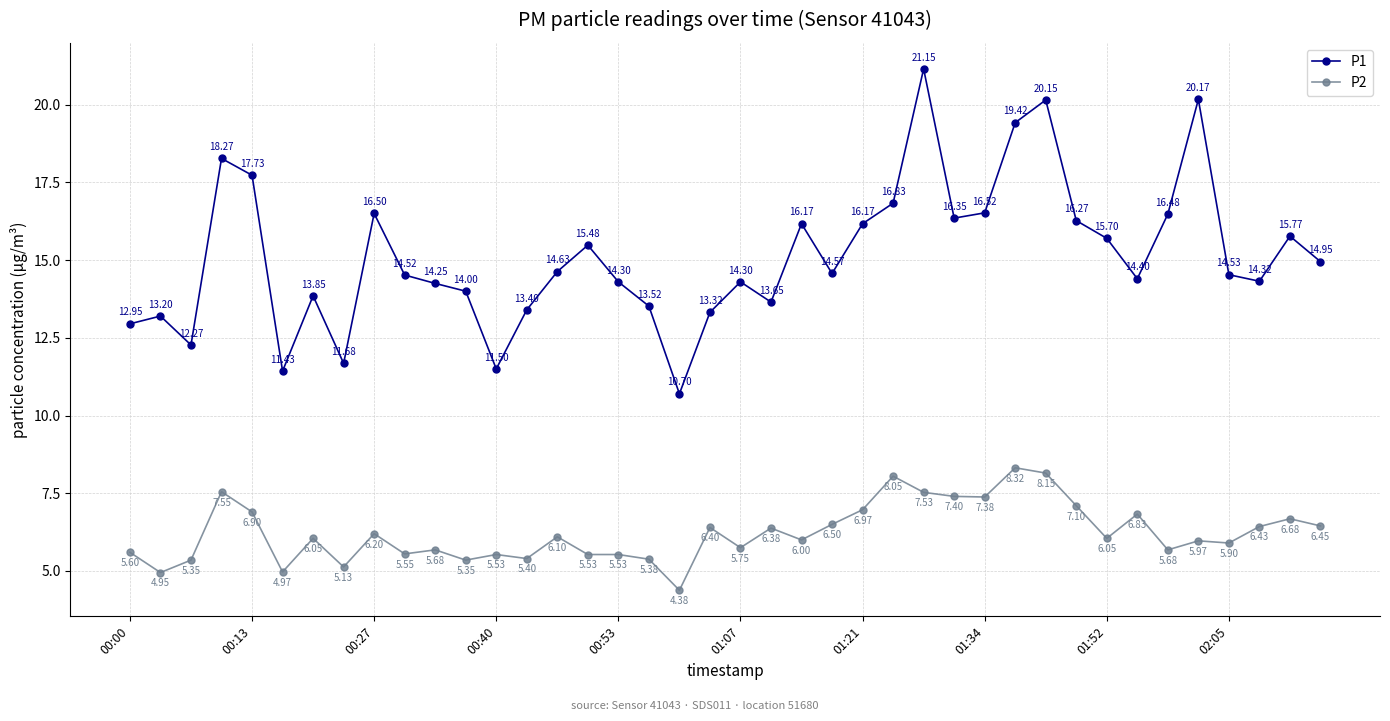

Rank the series by their average value, from lowest to highest.

P2, P1